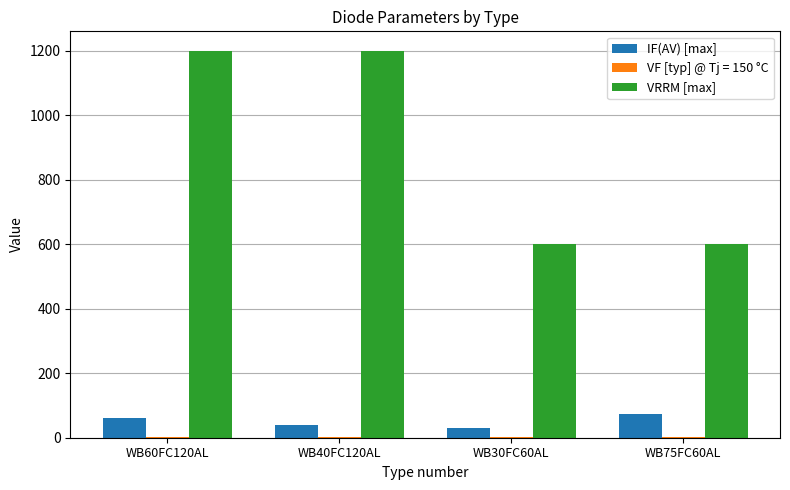

Which series has the largest total across all categories?

VRRM [max]